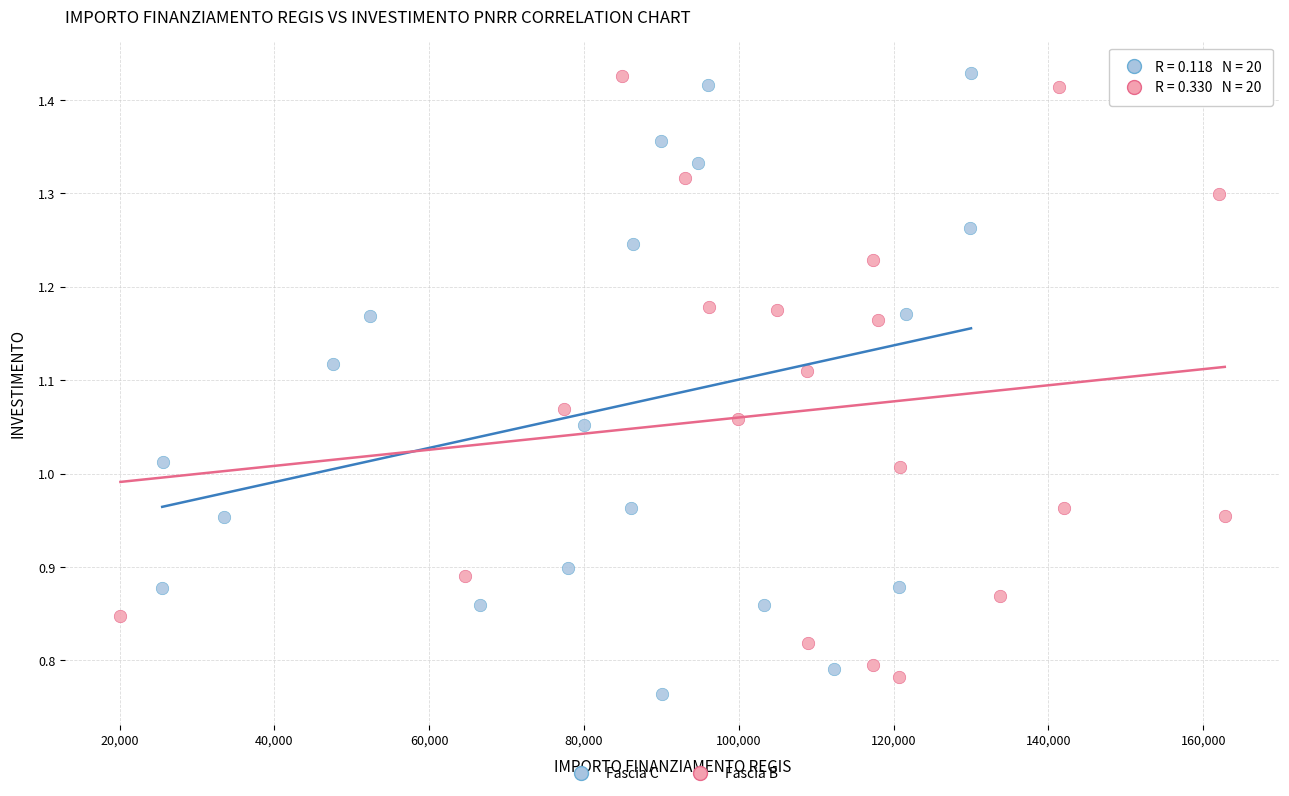

What are all the series names shown in the legend?

Fascia C, Fascia B